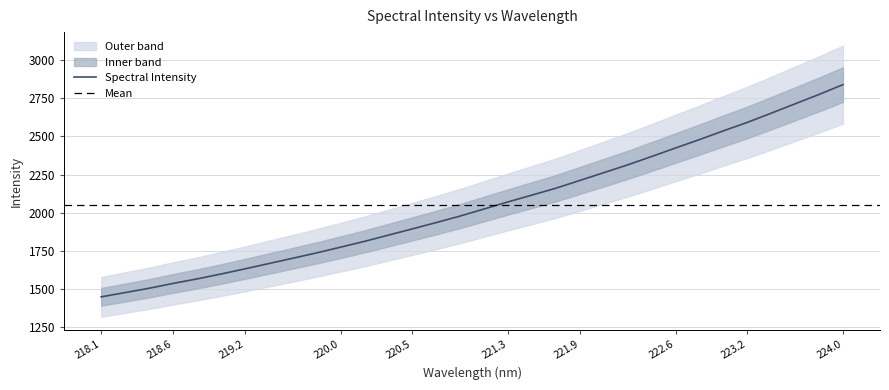

What is the highest value of the Spectral Intensity series?

2839.5